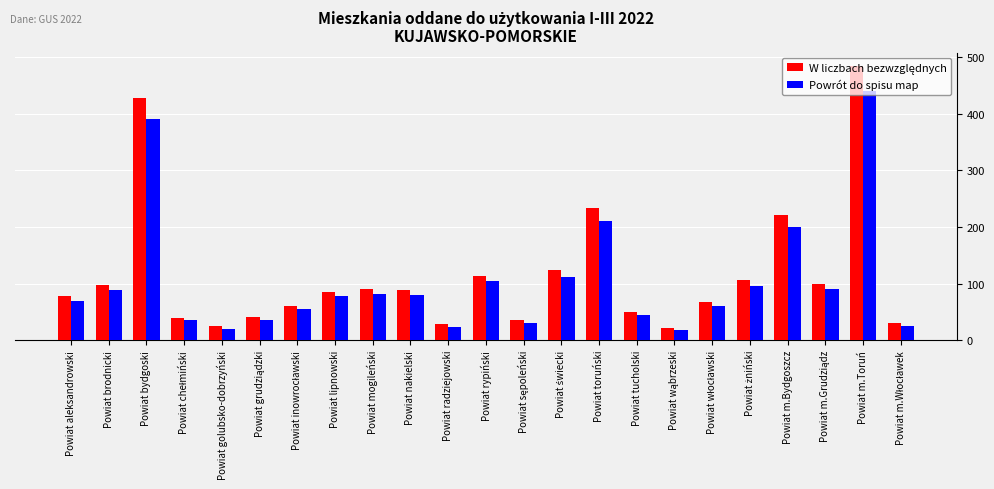

At which label does Powrót do spisu map reach its peak?

Powiat m.Toruń